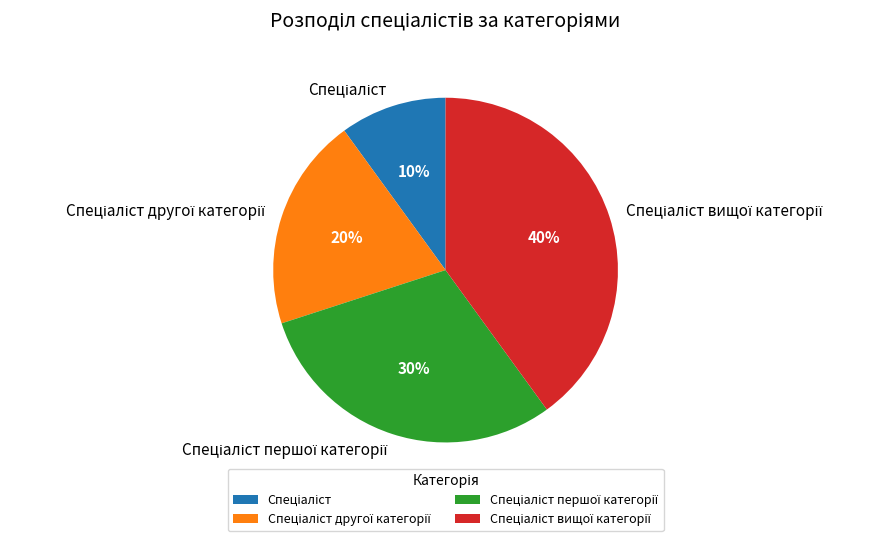

Is there a majority slice in this chart?

No